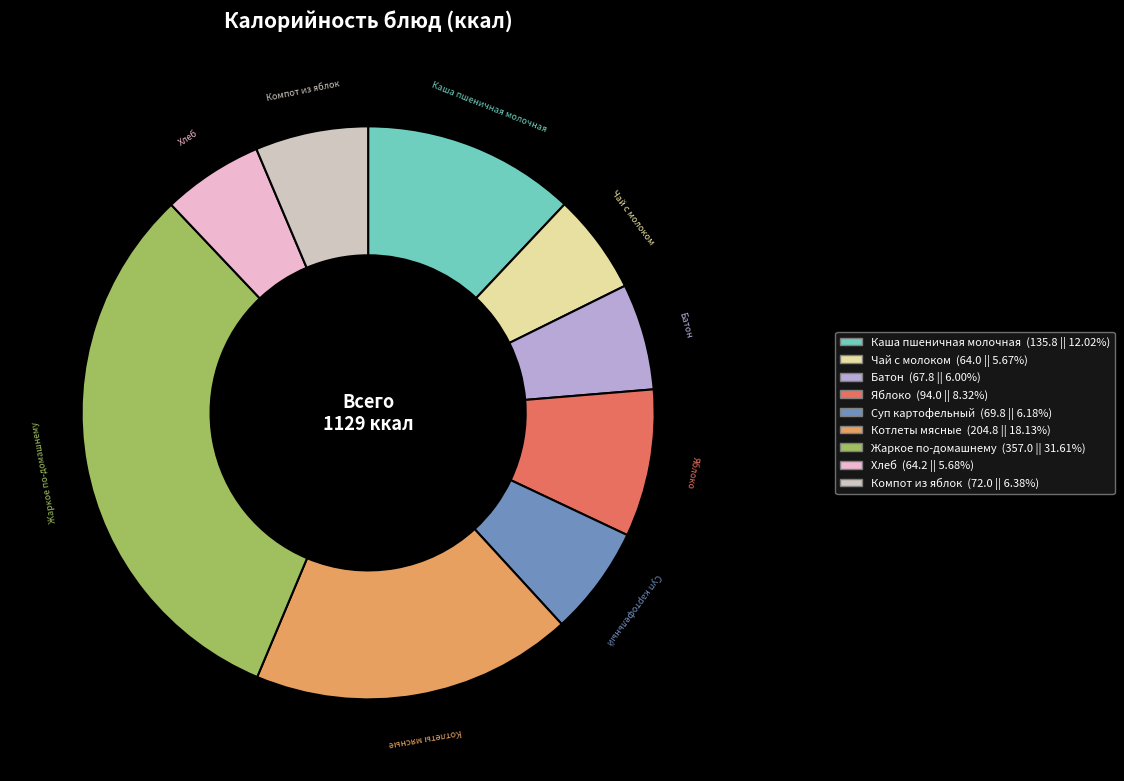

True or false: Каша пшеничная молочная accounts for 22% of the total.

False